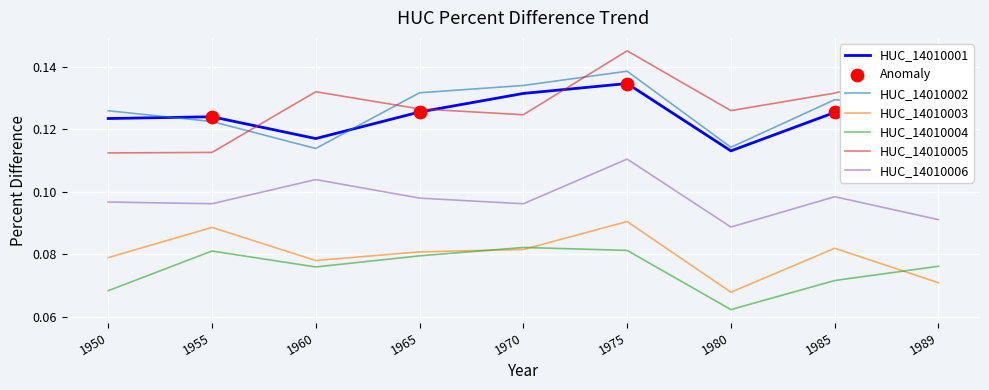

Which series has the largest total across all categories?

HUC_14010005